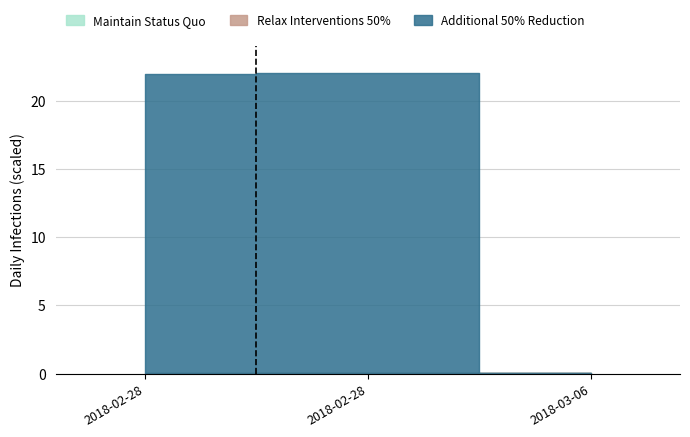

Rank the series by their maximum value, from lowest to highest.

Maintain Status Quo, Relax Interventions 50%, Additional 50% Reduction